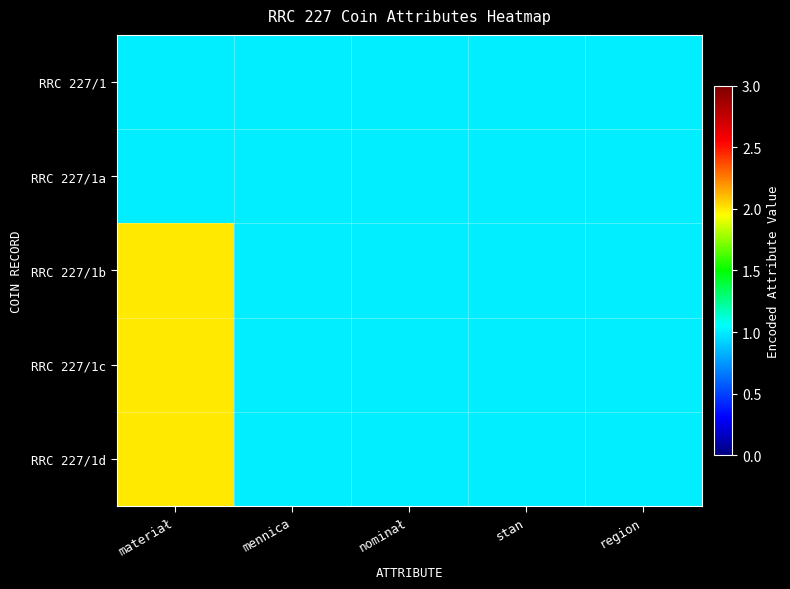

At which category is the sum across all series the highest?

materiał